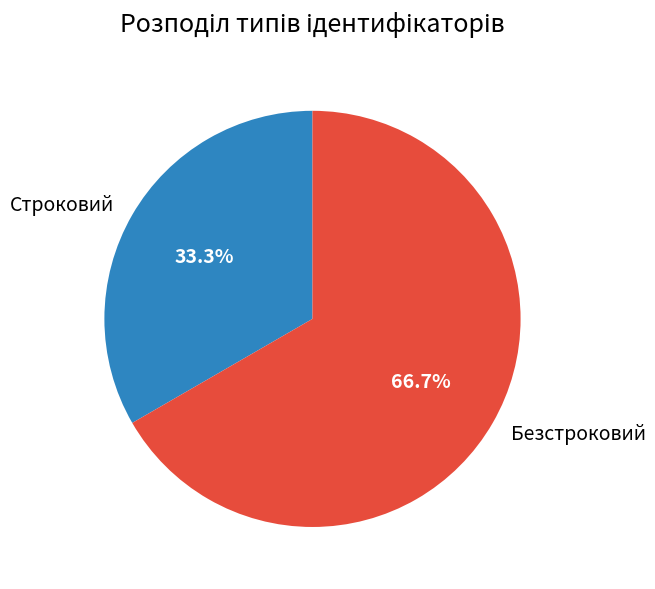

How many segments does this pie chart have?

2